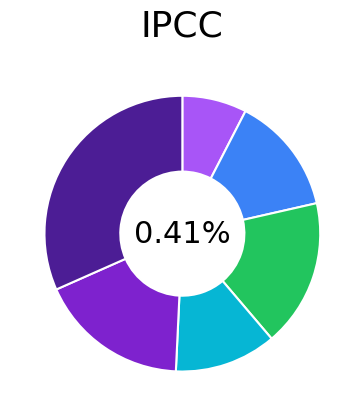

What percentage do Mass_g_0 and M1_N_0 together represent?

43.6%